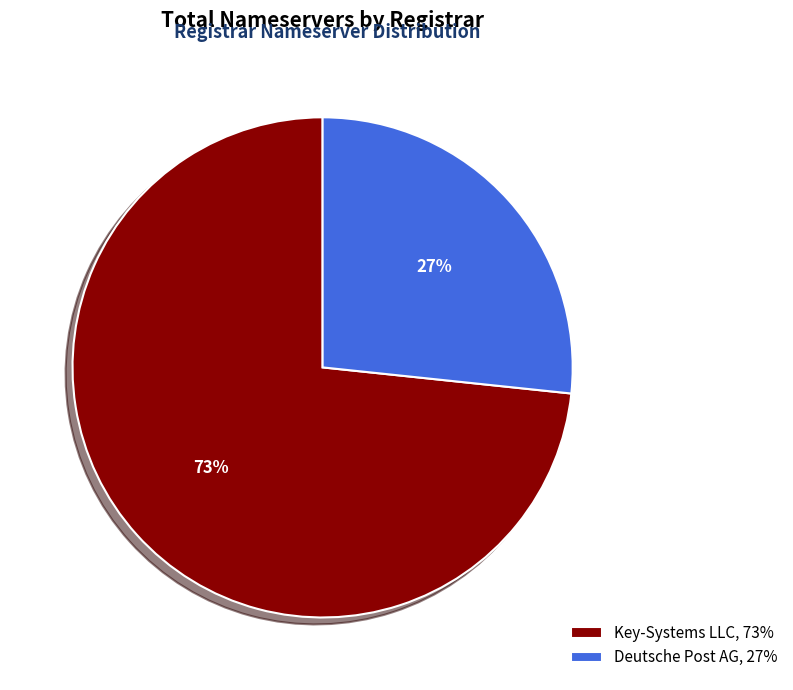

Rank the categories by value from lowest to highest.

Deutsche Post AG, 27%, Key-Systems LLC, 73%